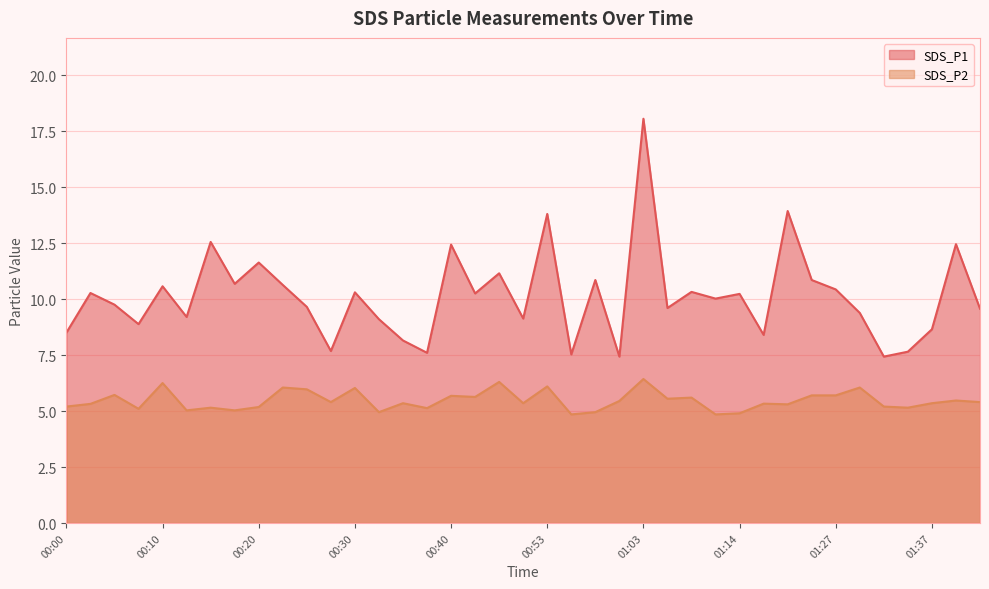

Is it true that SDS_P1 equals 10.2 at 00:43?

True